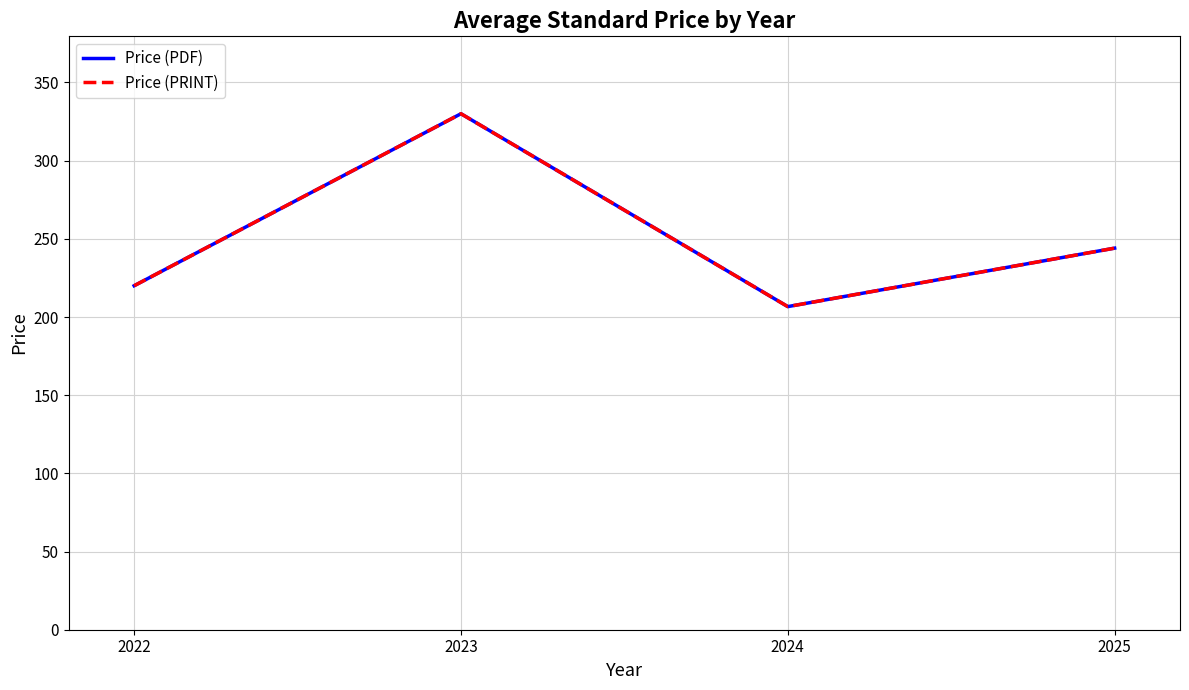

Does the chart have visible grid lines?

Yes